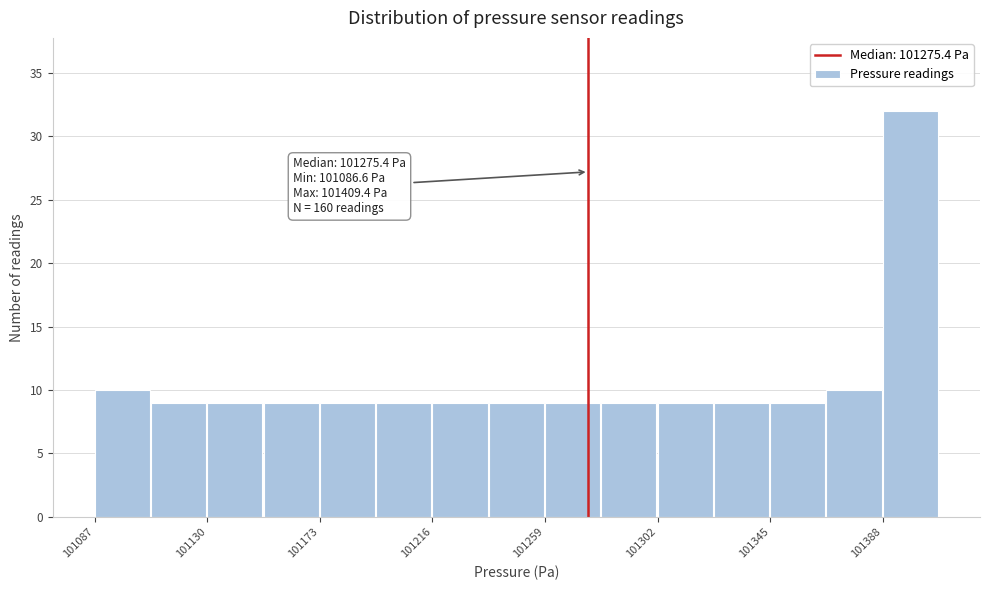

Which range on the x-axis has the tallest bar?

101390 to 101410